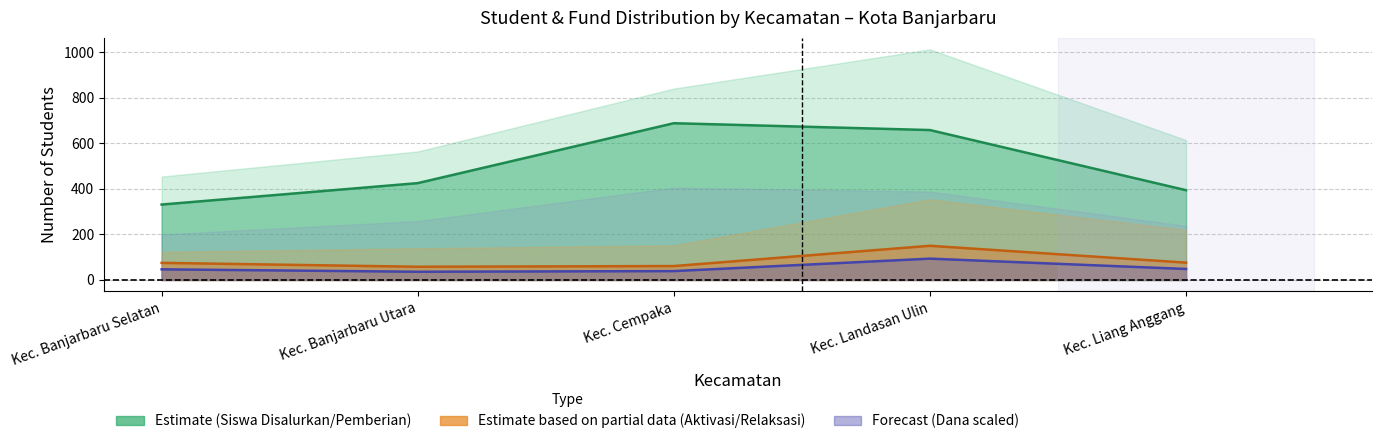

At which category is the sum across all series the highest?

Kec. Landasan Ulin